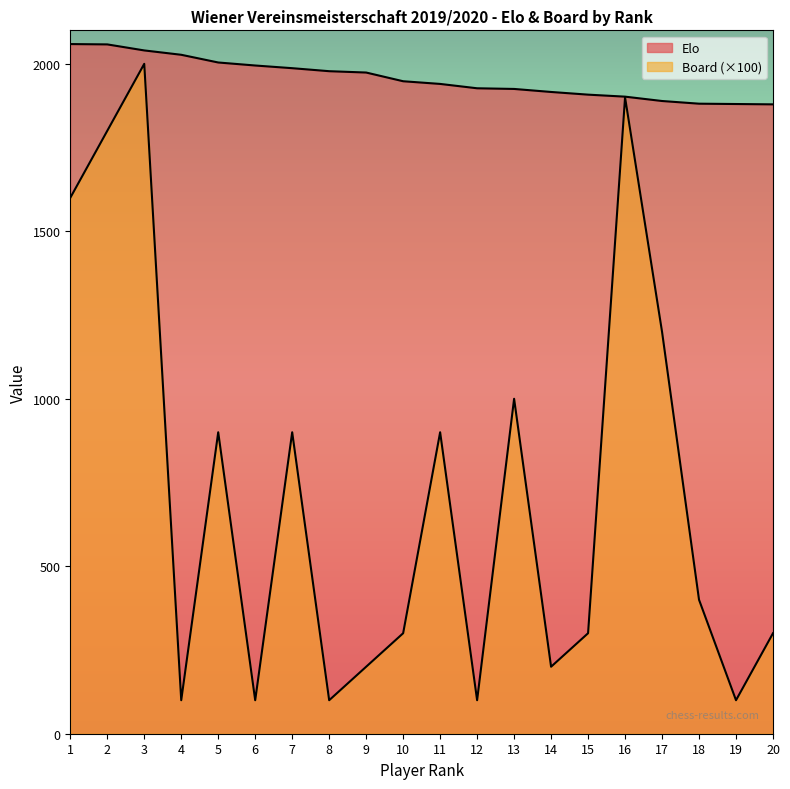

True or false: Board and Elo cross at least once.

False